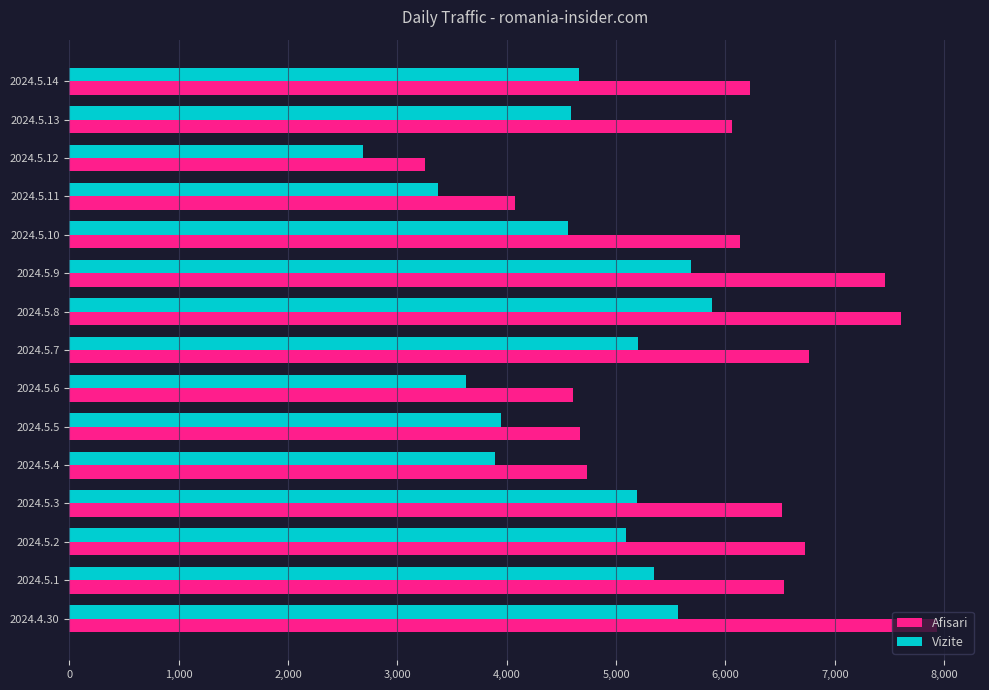

How many categories are shown in the chart?

15